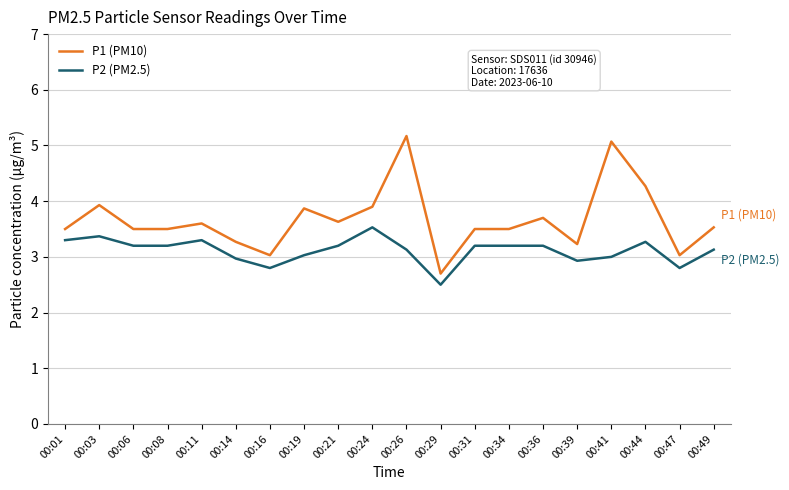

Reading left to right, what are all the values shown in this chart?

P1 (PM10): 00:01=3.5	00:03=3.9	00:06=3.5	00:08=3.5	00:11=3.6	00:14=3.3	00:16=3.0	00:19=3.9	00:21=3.6	00:24=3.9	00:26=5.2	00:29=2.7	00:31=3.5	00:34=3.5	00:36=3.7	00:39=3.2	00:41=5.1	00:44=4.3	00:47=3.0	00:49=3.5
P2 (PM2.5): 00:01=3.3	00:03=3.4	00:06=3.2	00:08=3.2	00:11=3.3	00:14=3.0	00:16=2.8	00:19=3.0	00:21=3.2	00:24=3.5	00:26=3.1	00:29=2.5	00:31=3.2	00:34=3.2	00:36=3.2	00:39=2.9	00:41=3.0	00:44=3.3	00:47=2.8	00:49=3.1